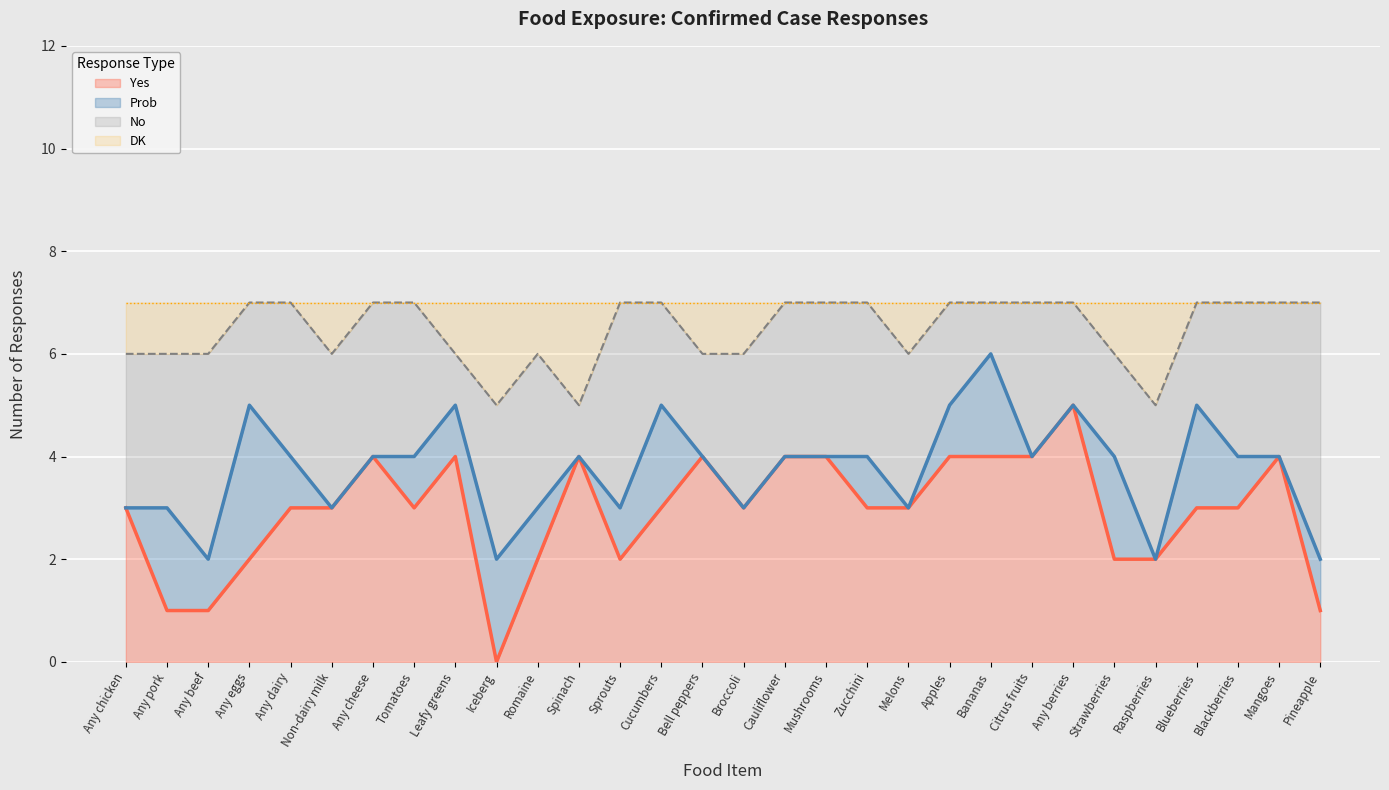

What is the total value across all series at Pineapple?

7